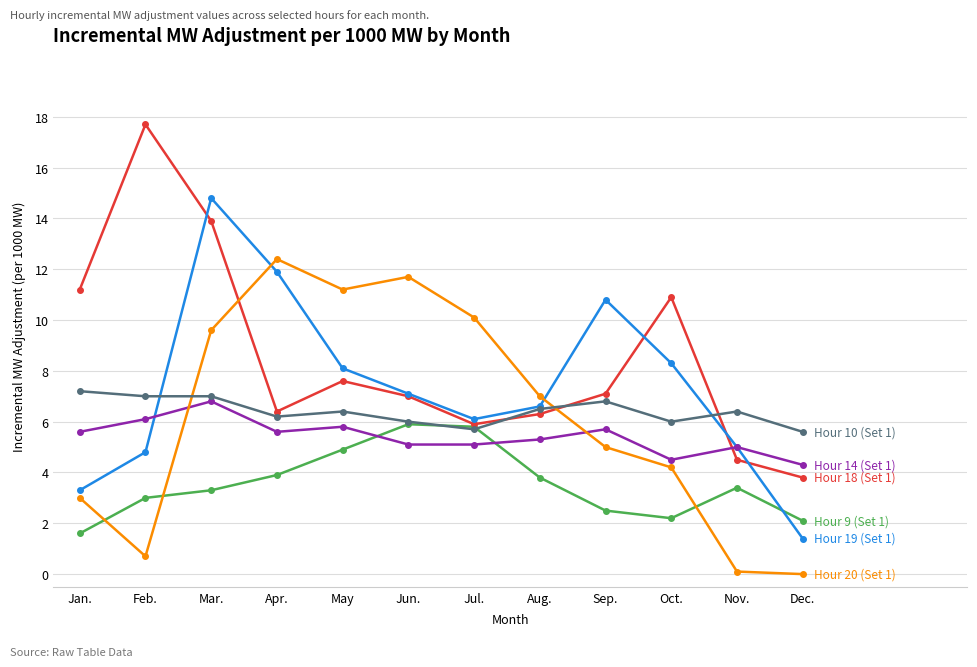

What is the label of the 2nd point from the right?

Nov.